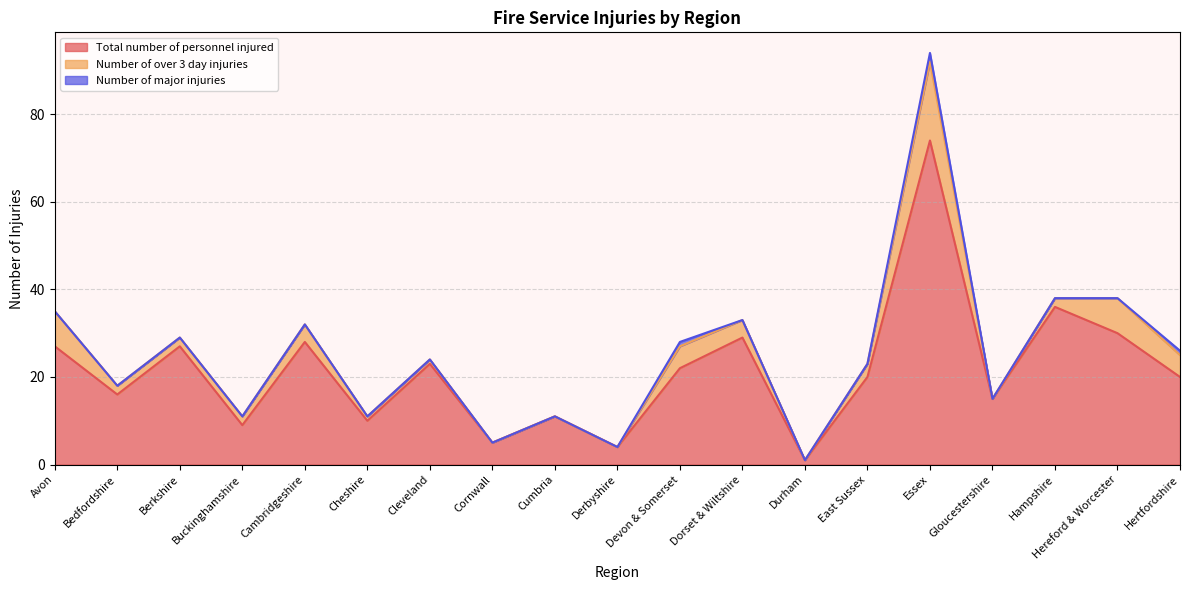

What is the difference between the maximum and minimum values in the Total number of personnel injured series?

73